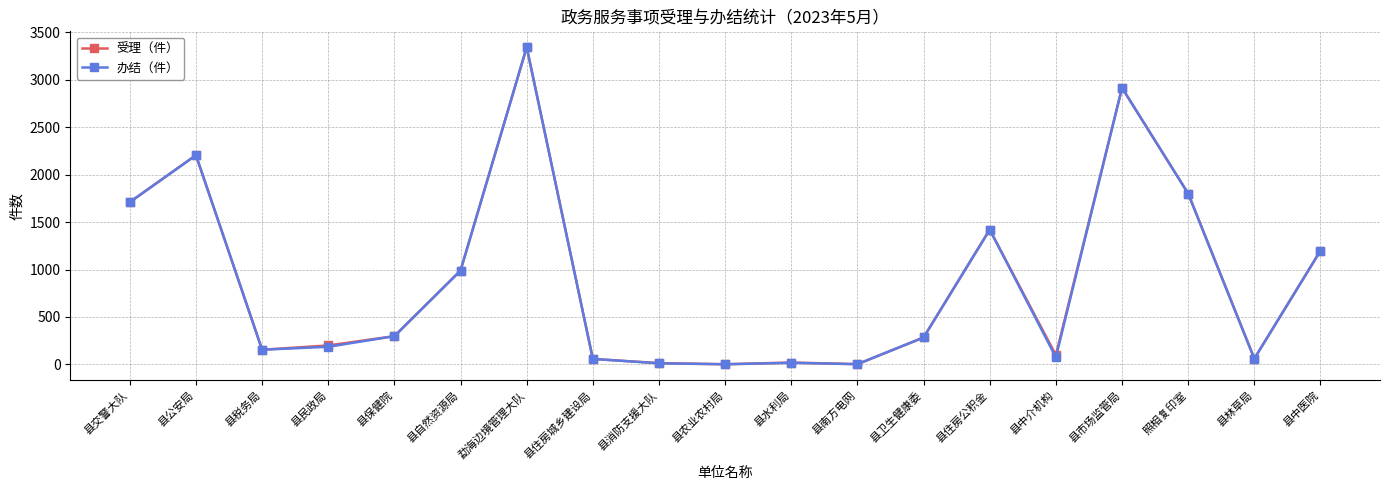

The 受理（件） series shows 3094 at 照相复印室. True or false?

False